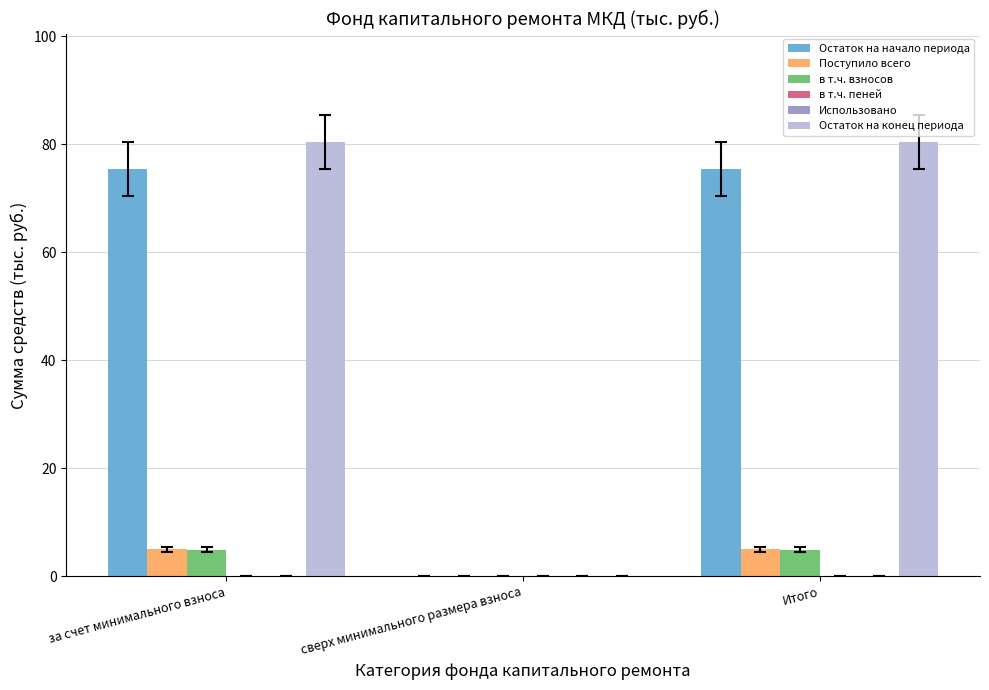

Which series has the largest range (max minus min)?

Остаток на конец периода